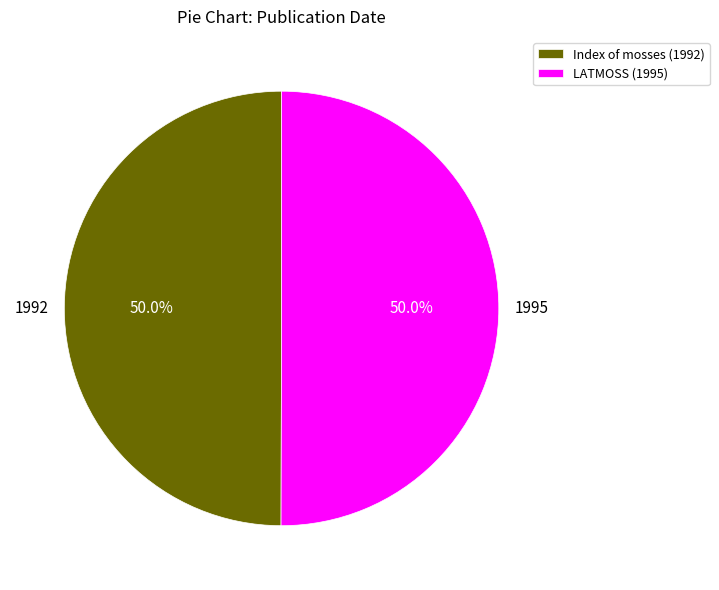

Approximately how many times larger is the value at LATMOSS (1995) compared to Index of mosses (1992)?

1.0